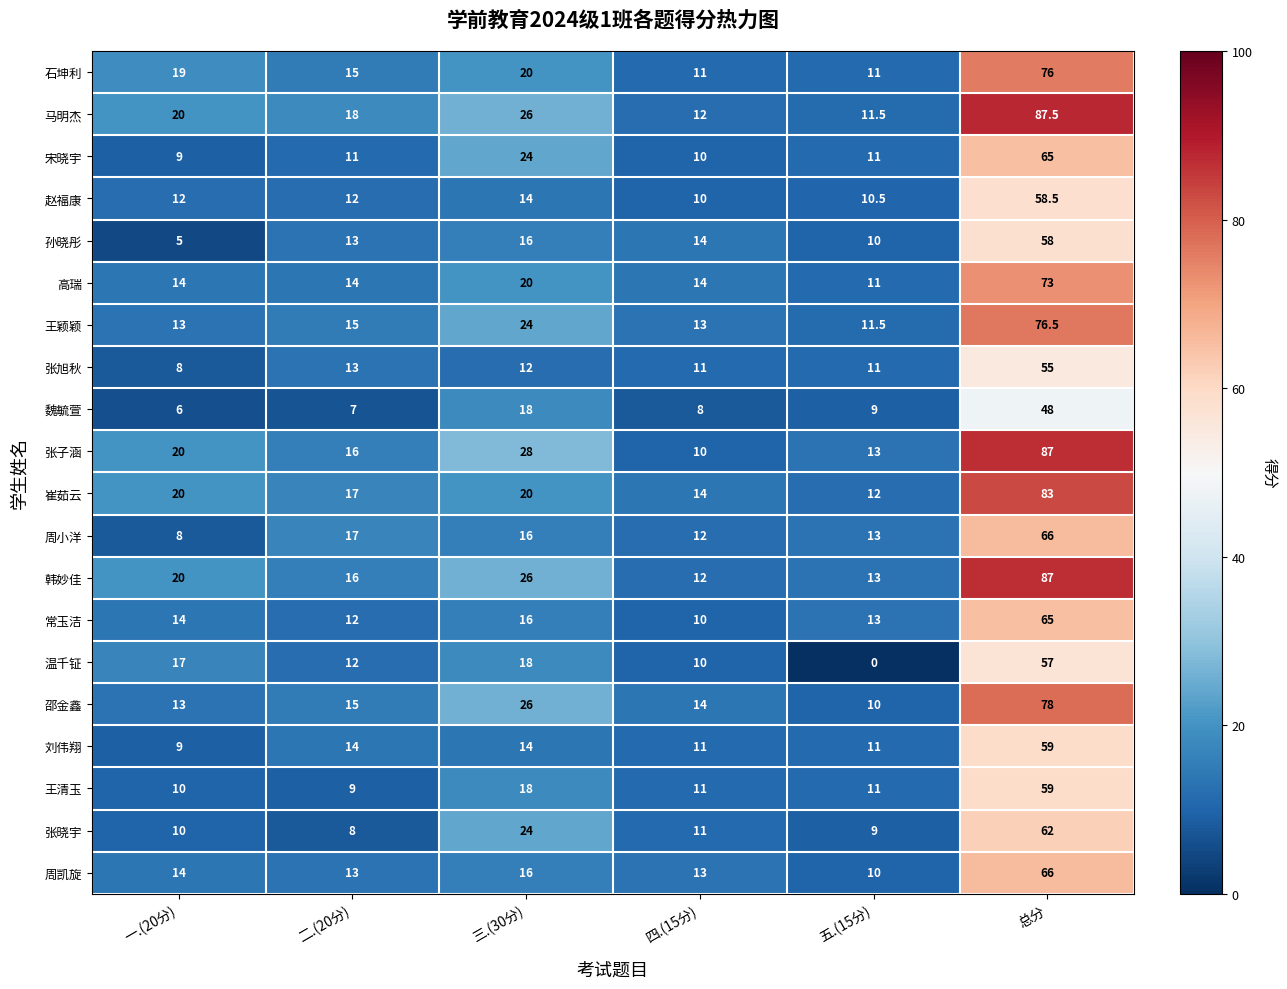

True or false: 石坤利 has a value of 11.0 at 五.(15分).

True